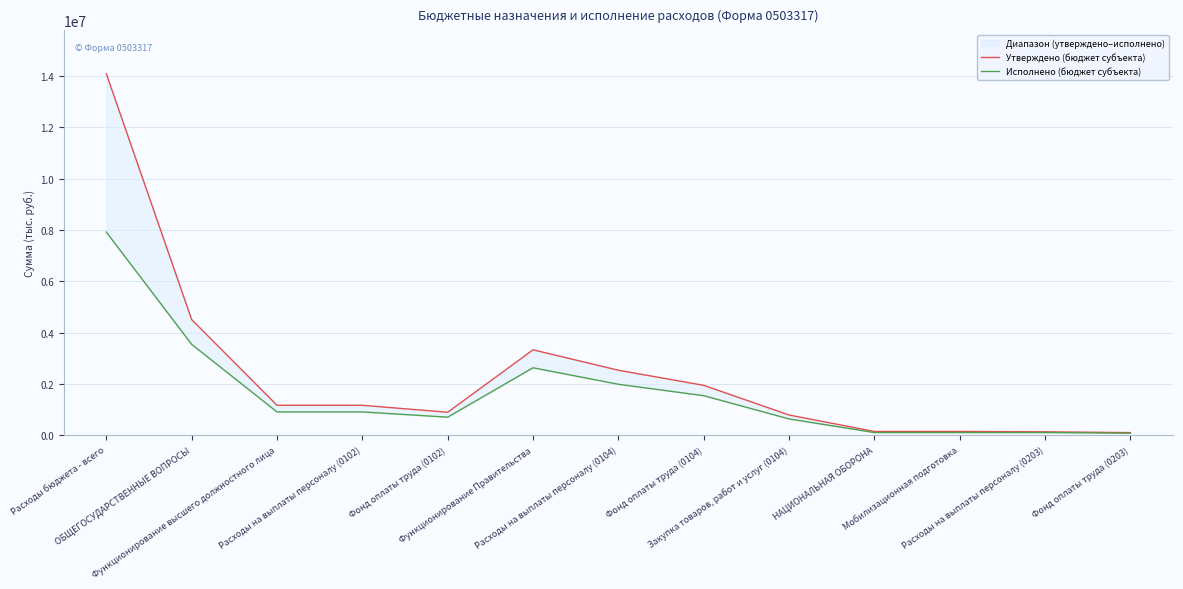

Is it true that Утверждено (бюджет субъекта) equals 1170877.0 at Расходы на выплаты персоналу (0102)?

True